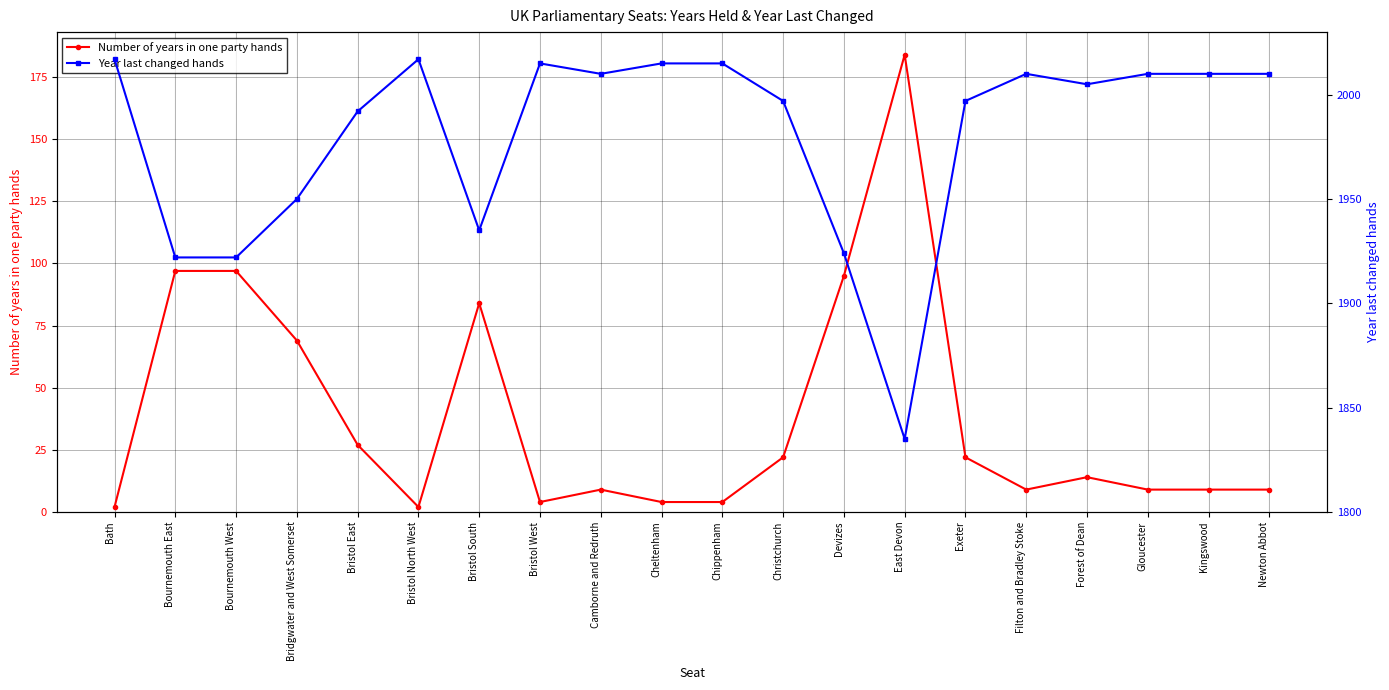

Where is the first local maximum for Year last changed hands?

Bristol North West